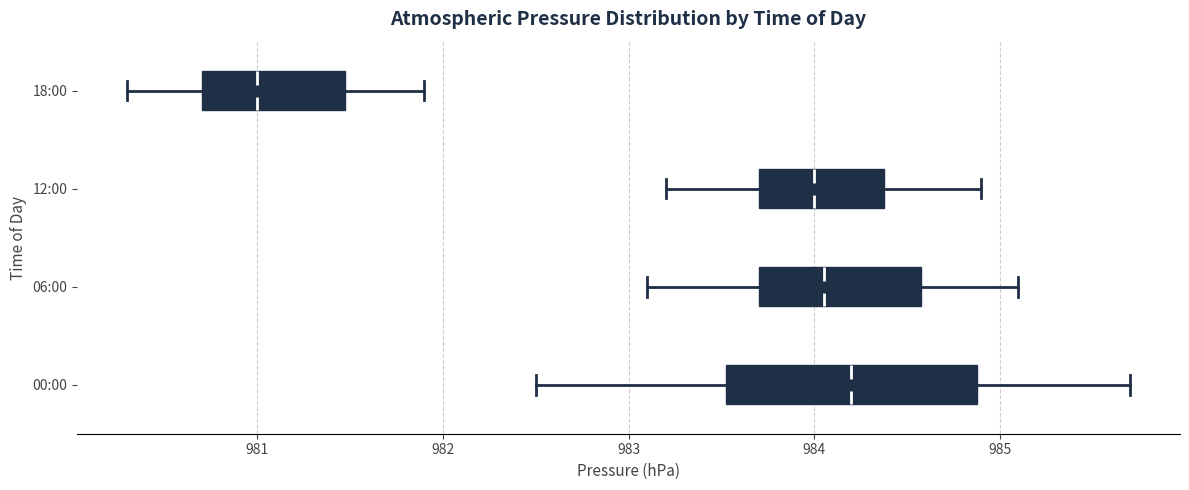

Which box's median line is the furthest to the right?

00:00